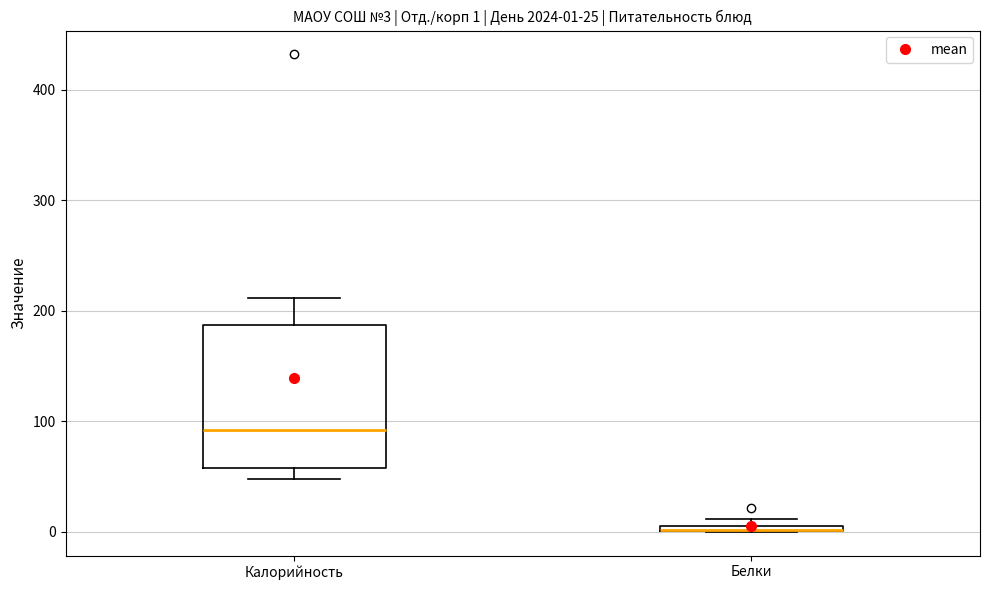

Which box is the tallest, from its lower edge to its upper edge?

Калорийность